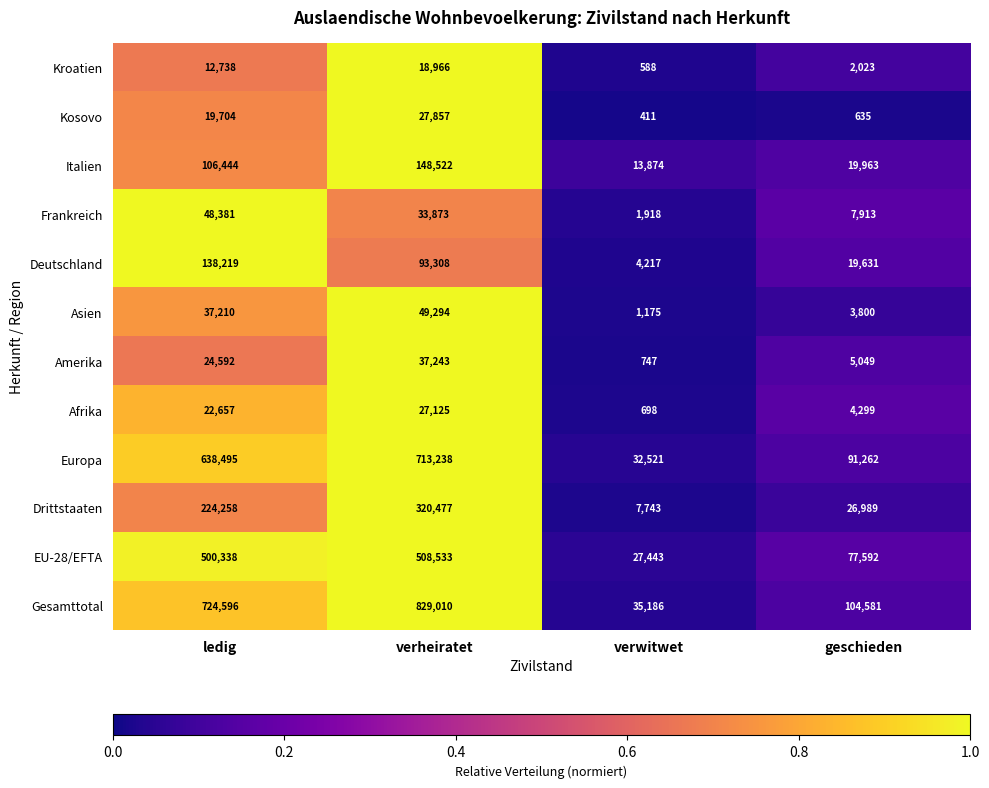

What is the total value across all series at verheiratet?

2807446